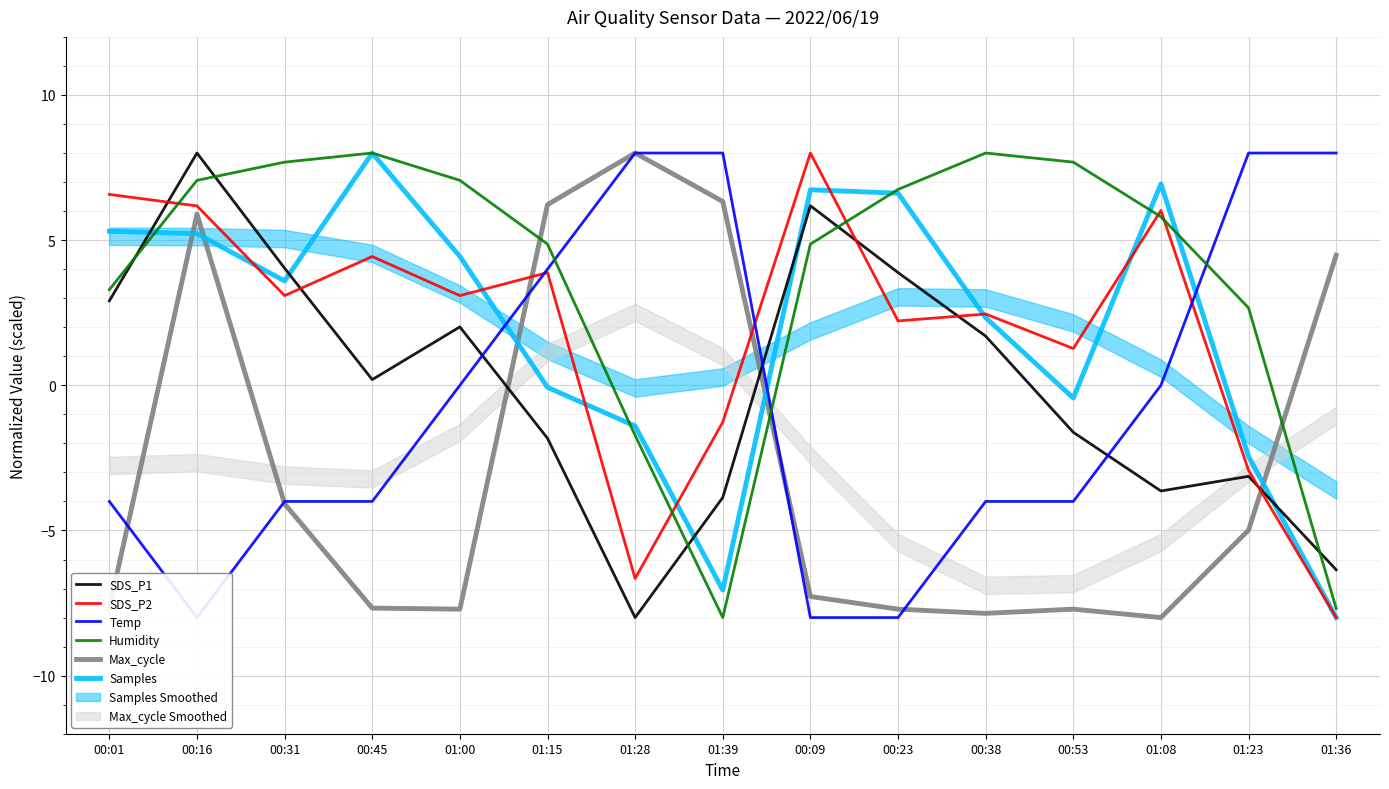

At which label does Temp reach its peak?

01:28